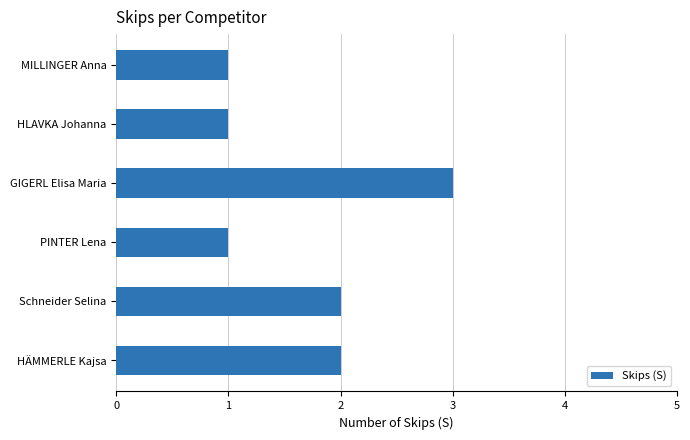

Is it true that the value at MILLINGER Anna is 1?

True